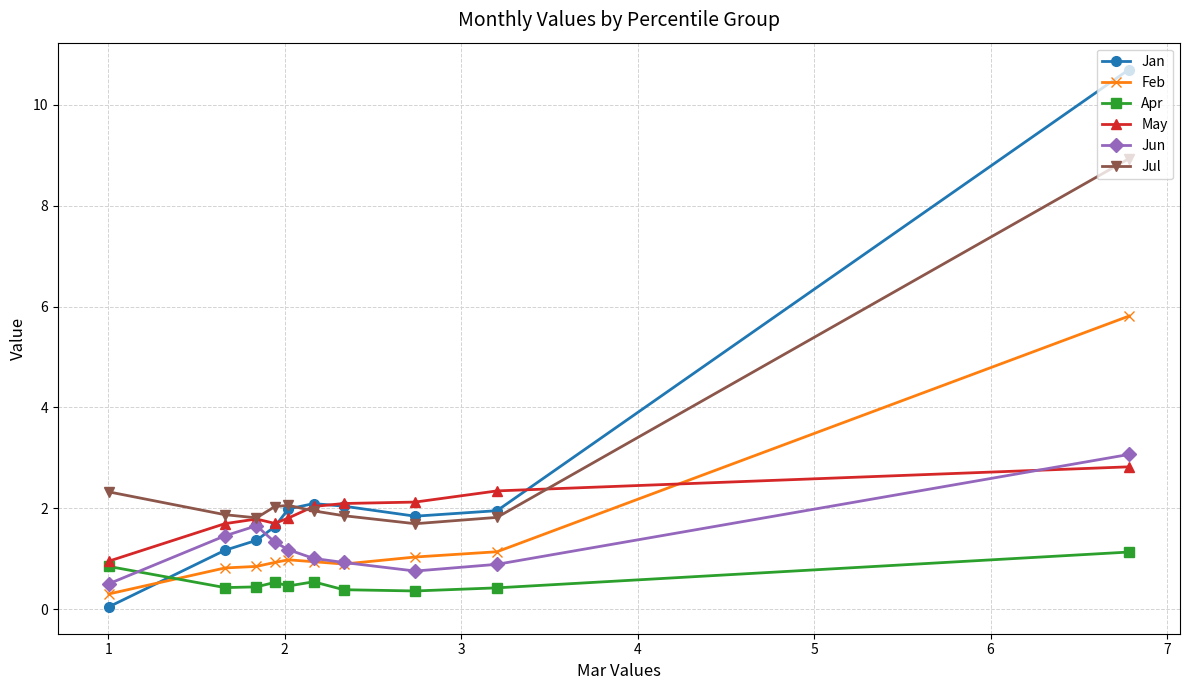

True or false: Apr and Jul cross at least once.

False